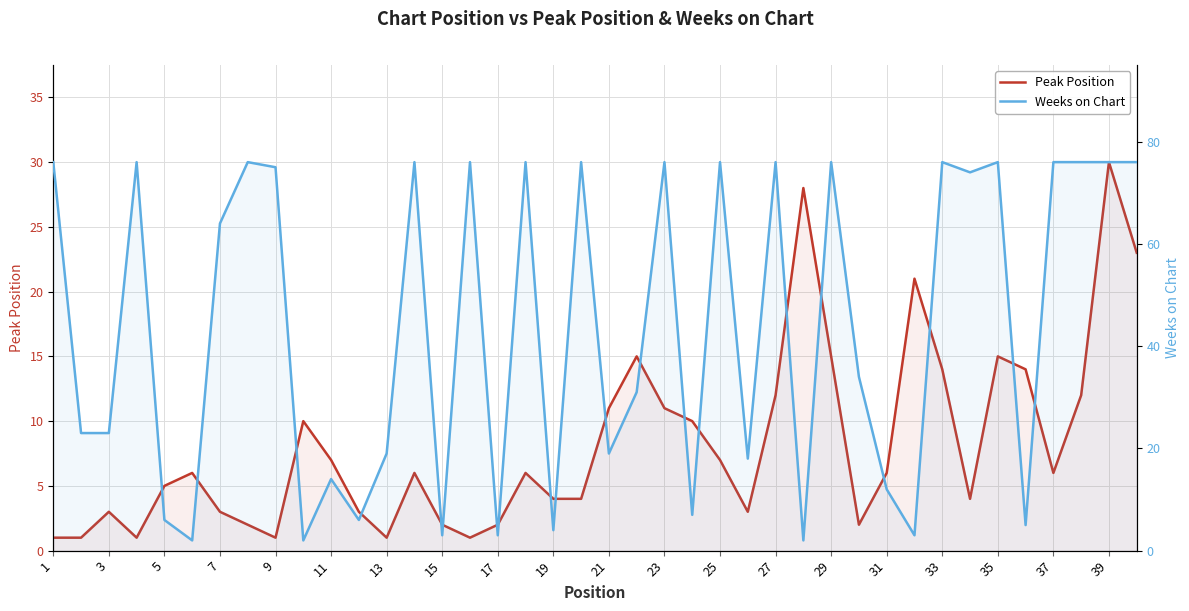

At how many categories does at least one series exceed 18?

28